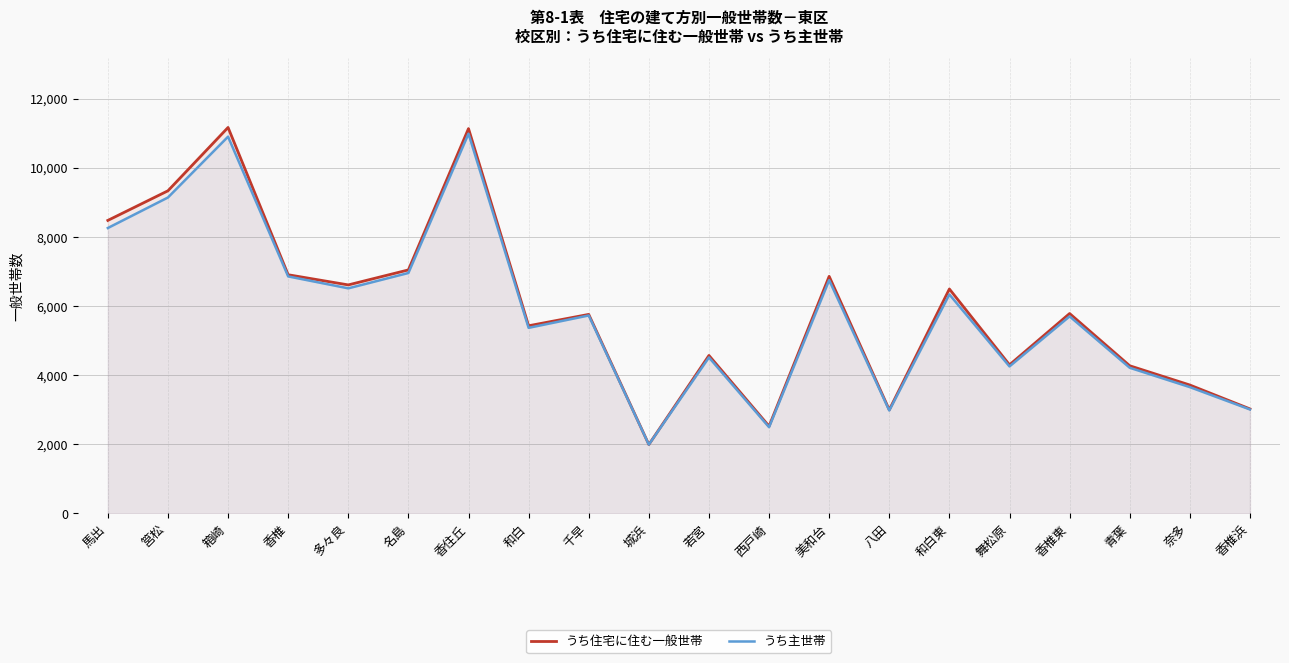

How many lines are shown in the chart?

2